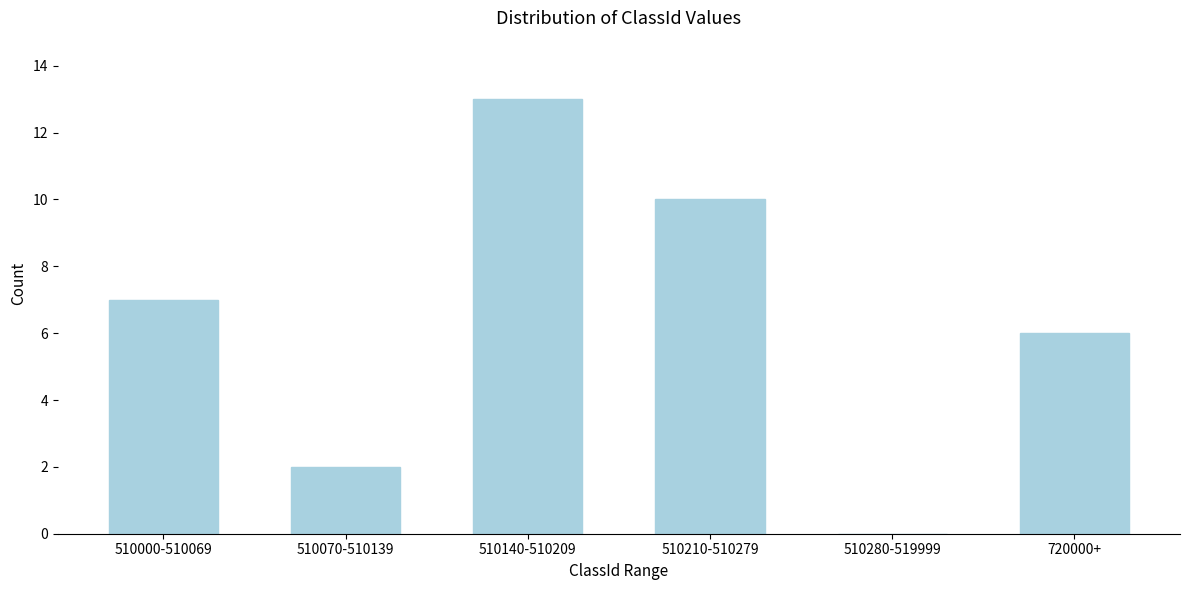

Reading right to left, extract all data points from this chart.

720000+=6	510280-519999=0	510210-510279=10	510140-510209=13	510070-510139=2	510000-510069=7